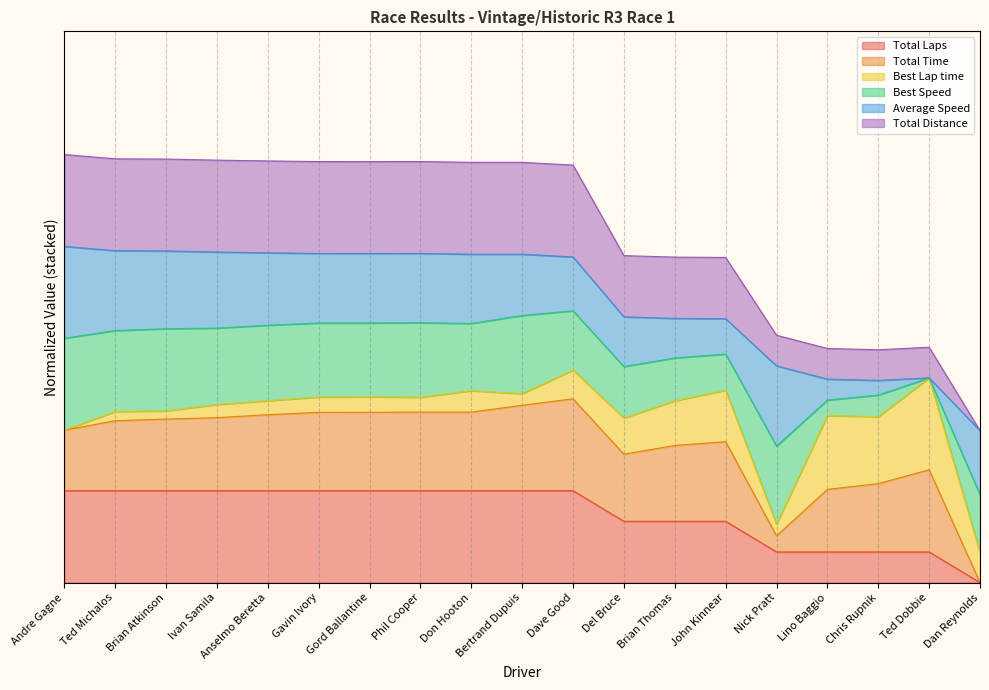

Read the Total Time value at Nick Pratt.

0.6